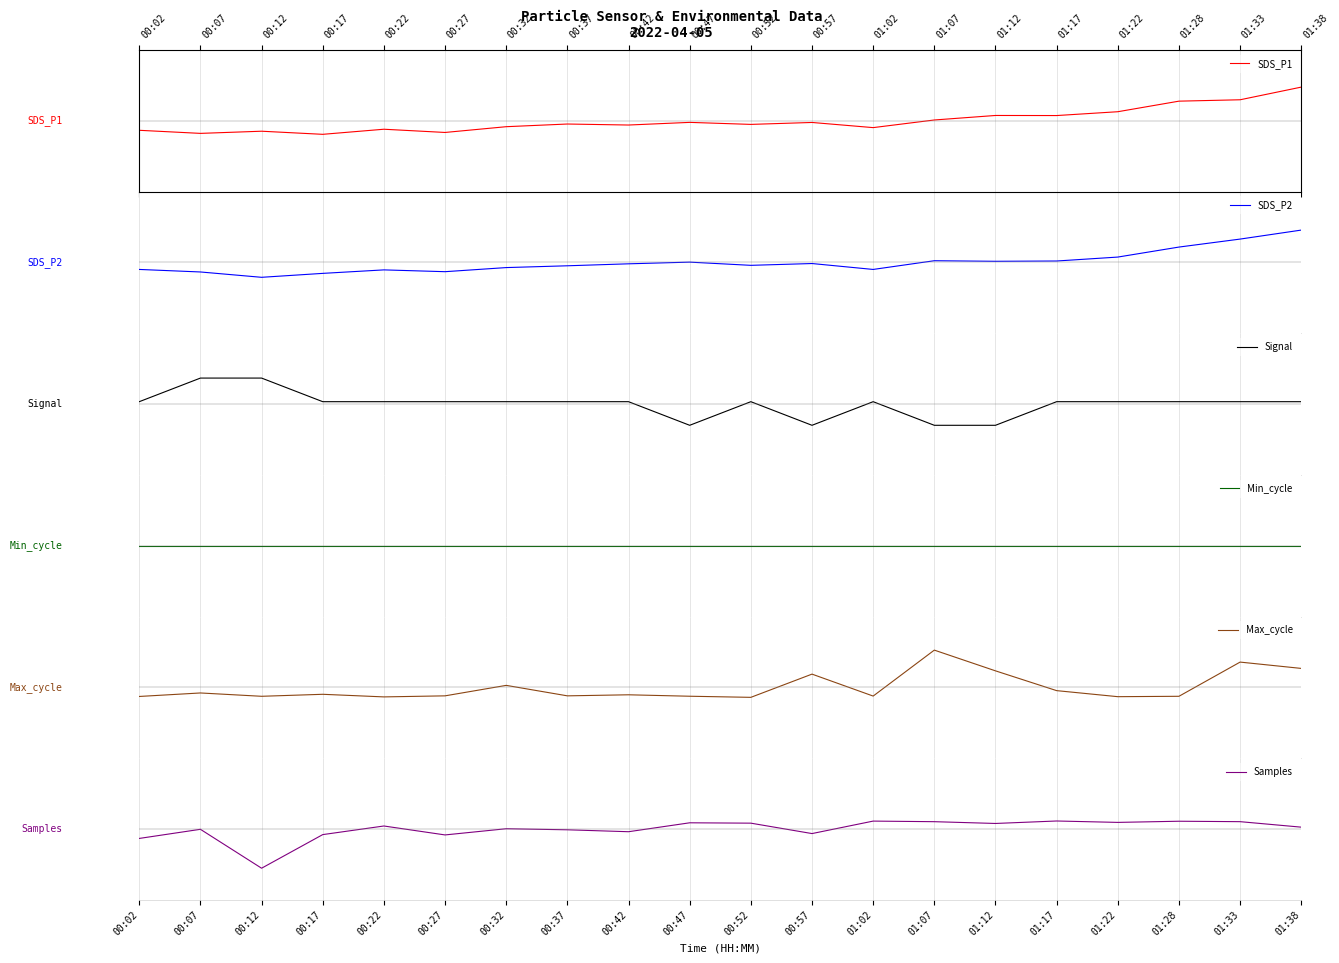

How many categories are shown in the chart?

20